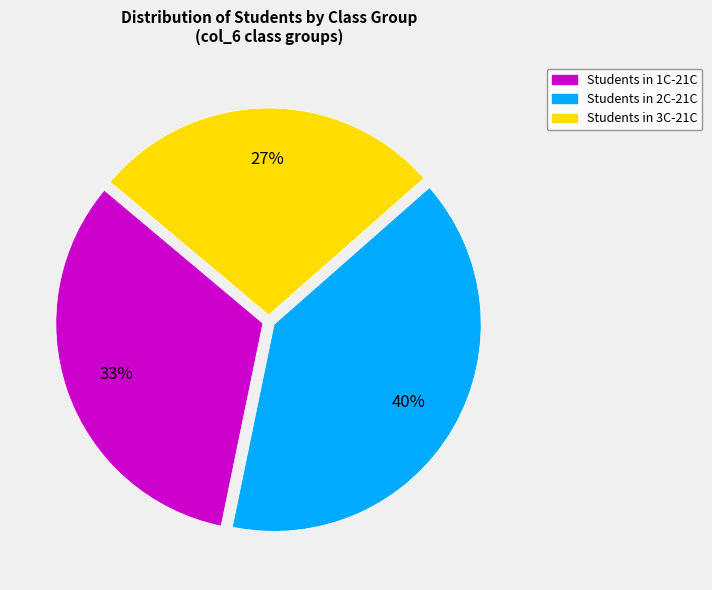

Is there any slice that represents more than half of the pie?

No